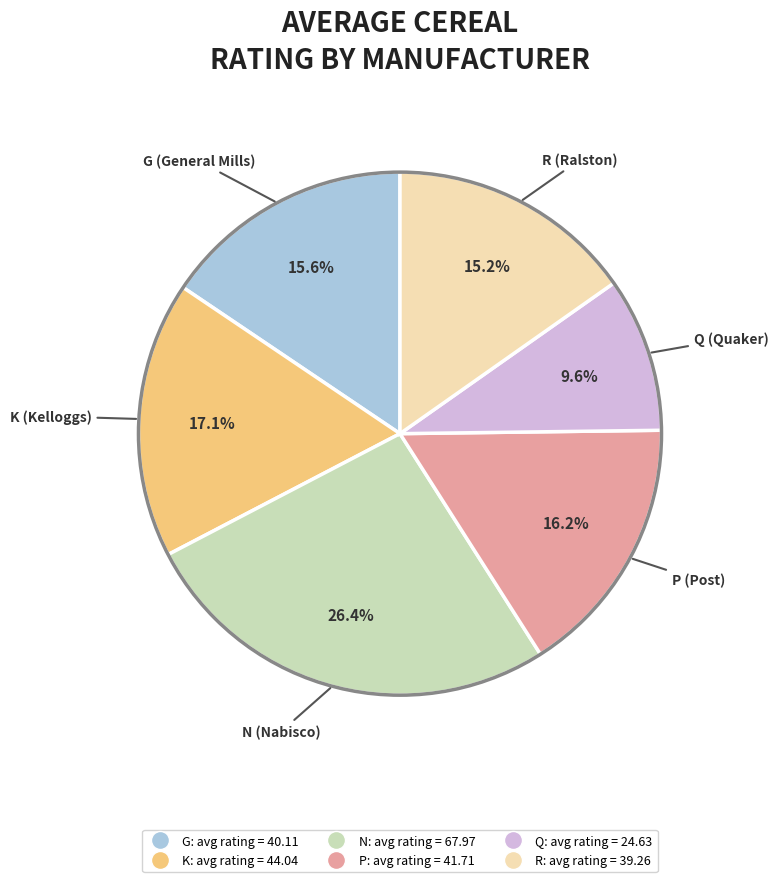

Combined, what portion of the pie is G and R?

30.8%